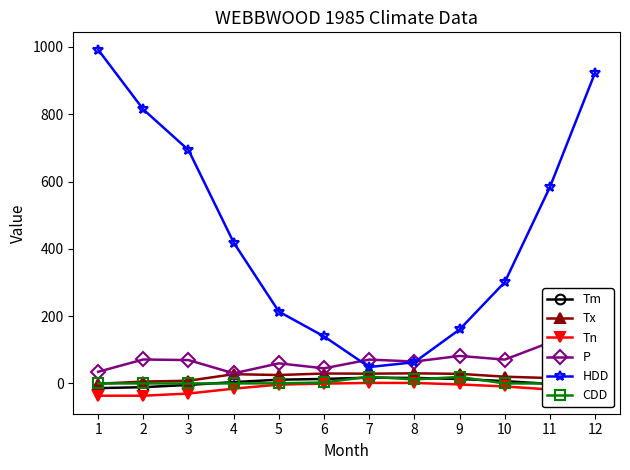

How many data points in HDD are above 418?

6